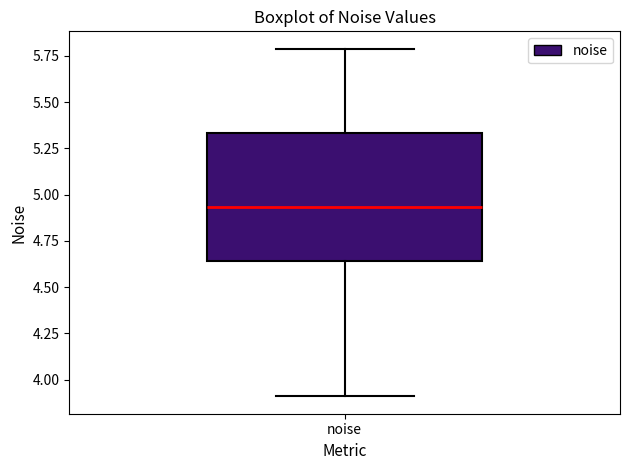

Transcribe this box plot: give where the median line is, the range the box spans, and where the two whiskers end, as read against the y-axis. The values are not printed on the chart, so give them approximately, as read against the axis.

median 4.95, box 4.65 to 5.35, whiskers 3.90 to 5.80